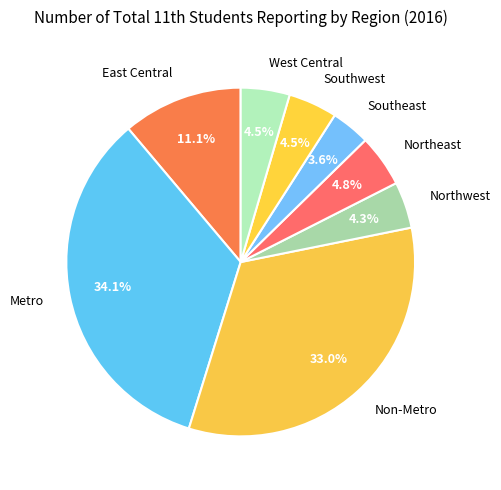

To the nearest percent, what is the average slice percentage?

12%